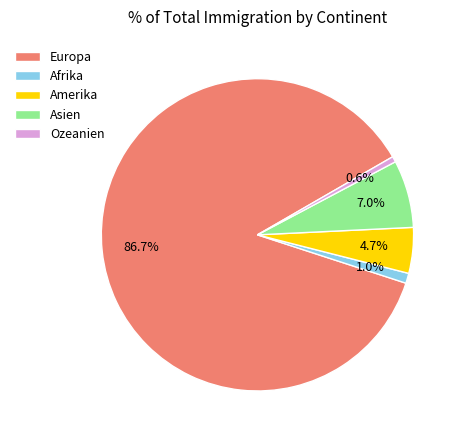

To the nearest percent, what is the average slice percentage?

20%